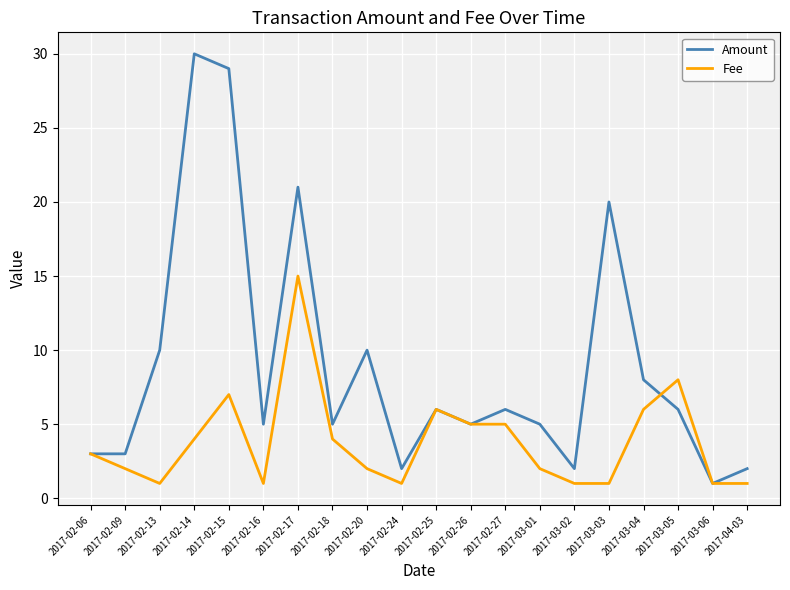

Is the value of Amount at 2017-03-03 greater than the value of Fee at 2017-02-26?

Yes